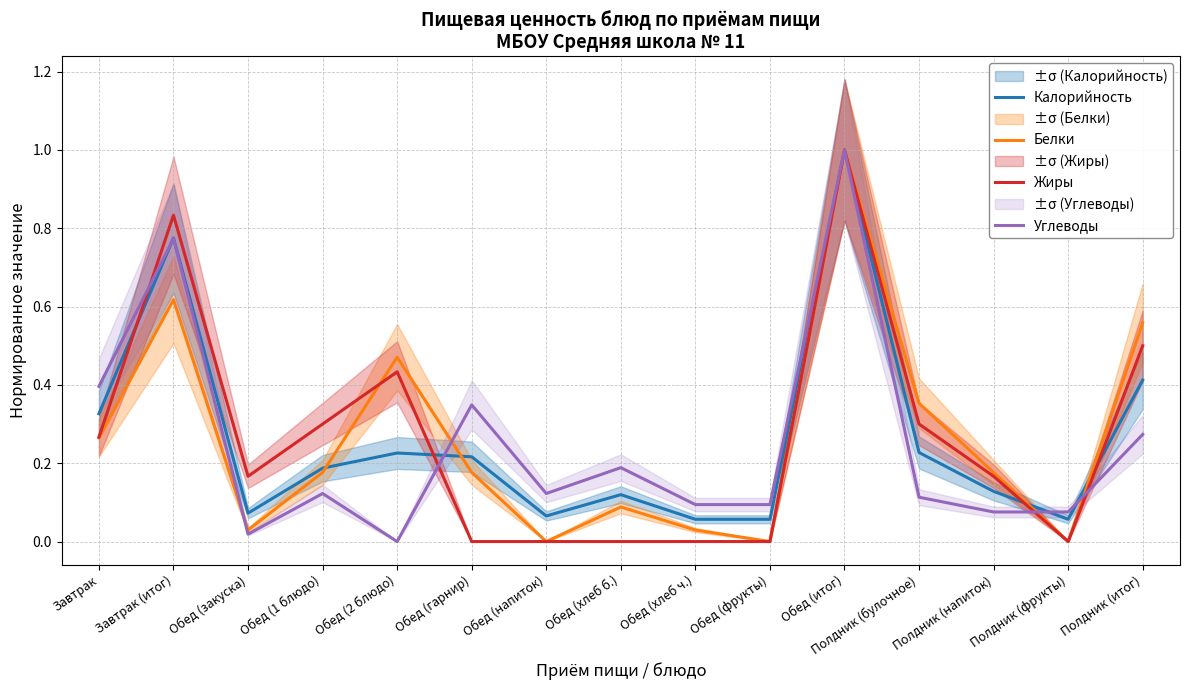

Is the value of Углеводы at Полдник (напиток) greater than the value of Калорийность at Обед (напиток)?

Yes